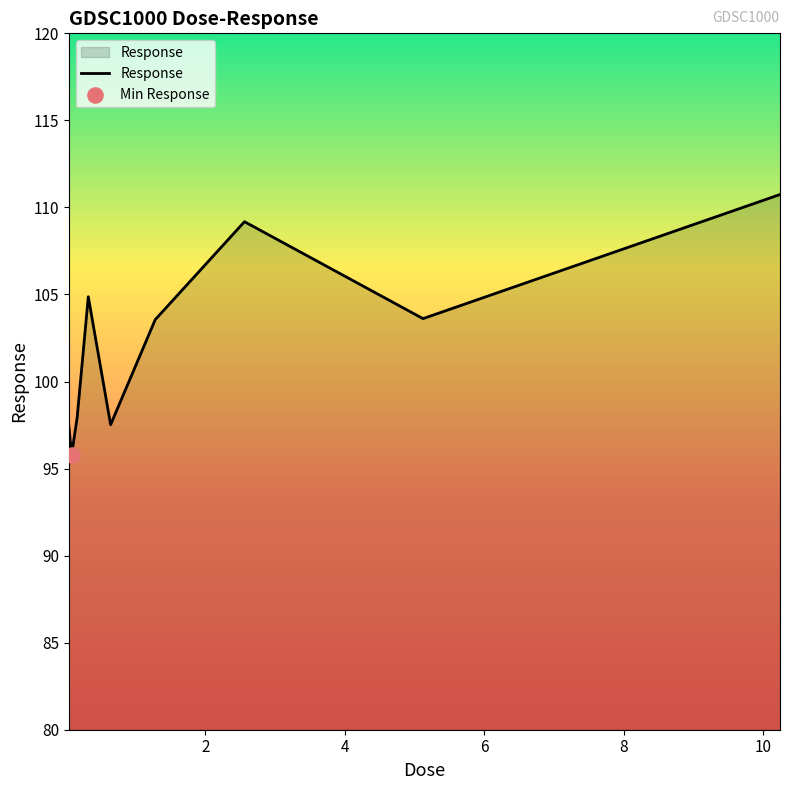

What is the minimum value shown in the chart?

95.8